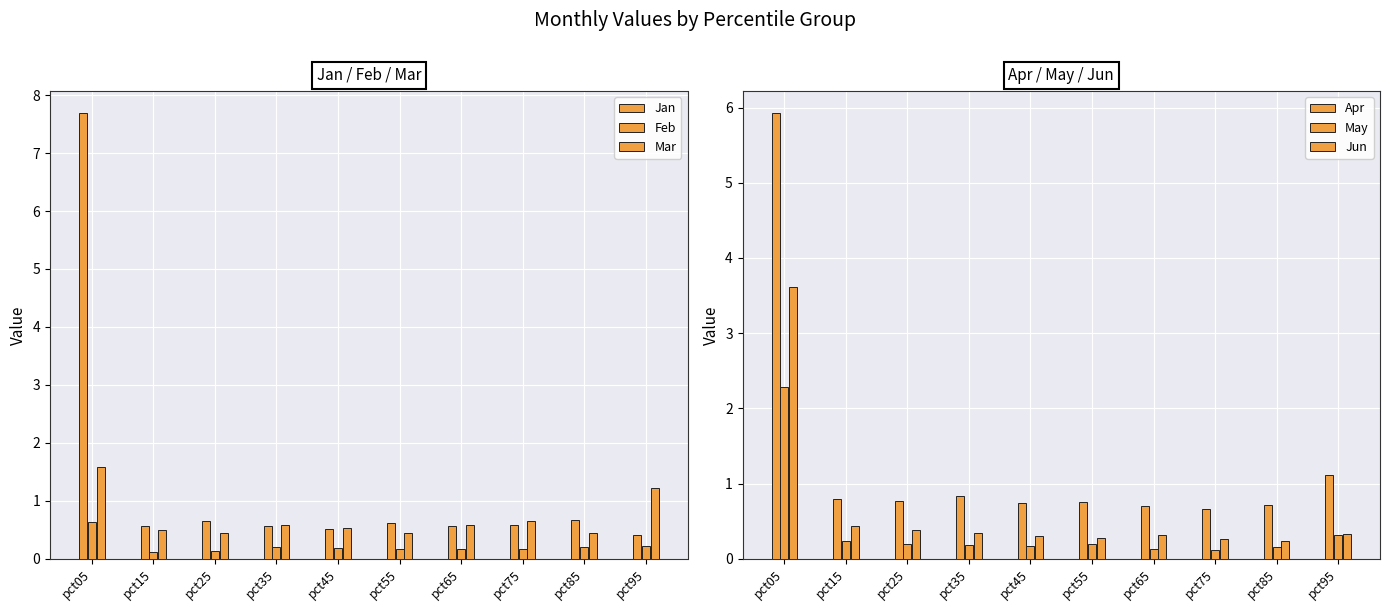

At which category is the sum across all series the highest?

pct05